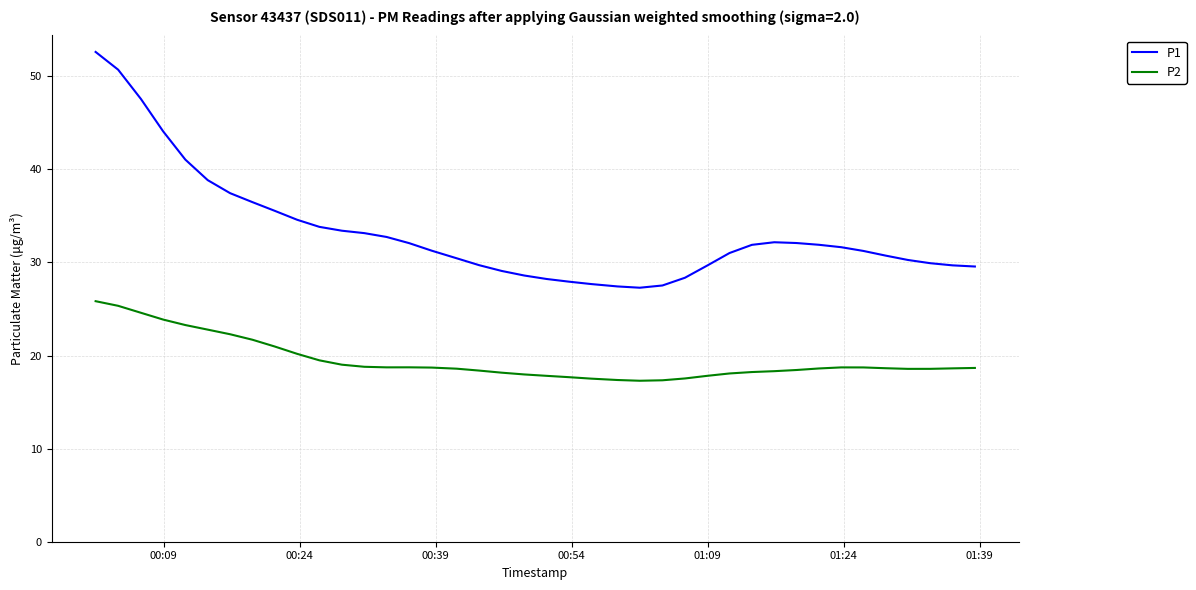

What is the difference between the maximum and minimum values in the P2 series?

8.5